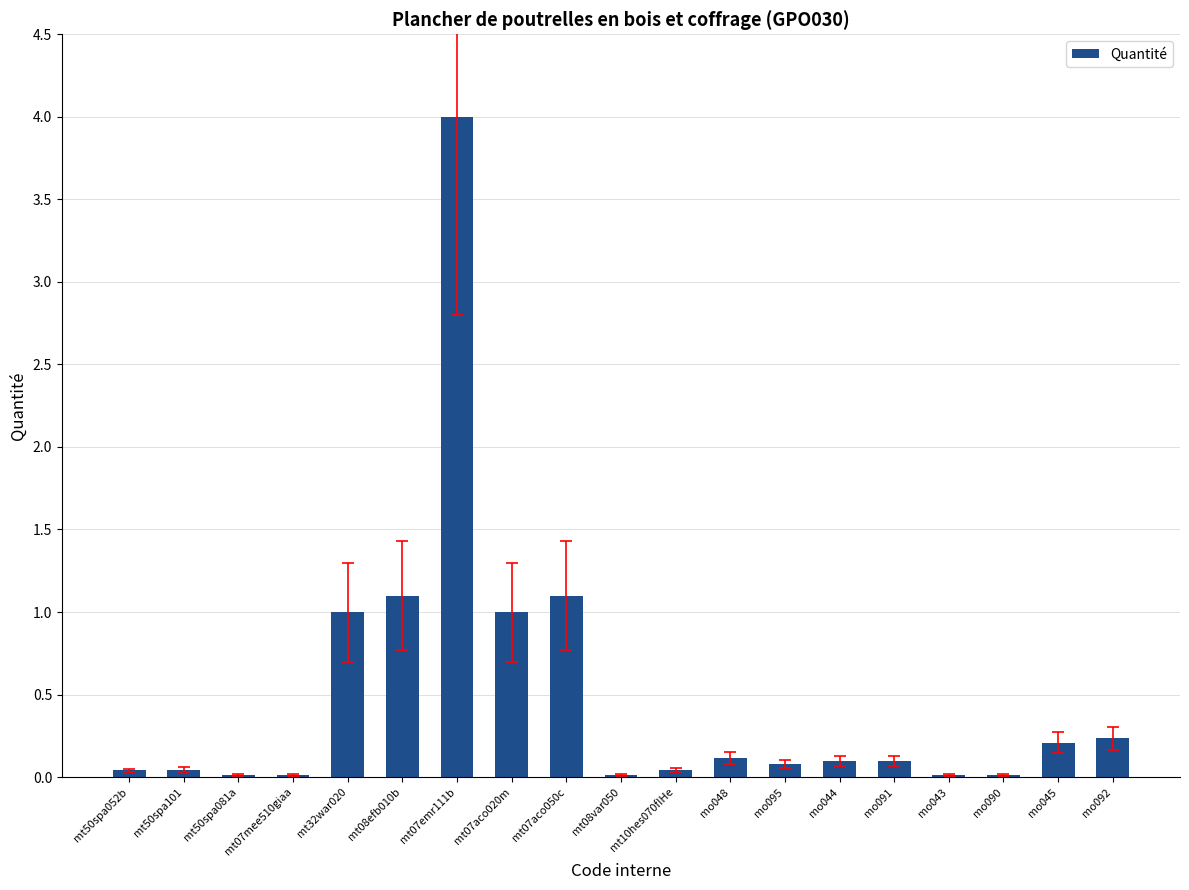

Which label corresponds to the largest value in the chart?

mt07emr111b